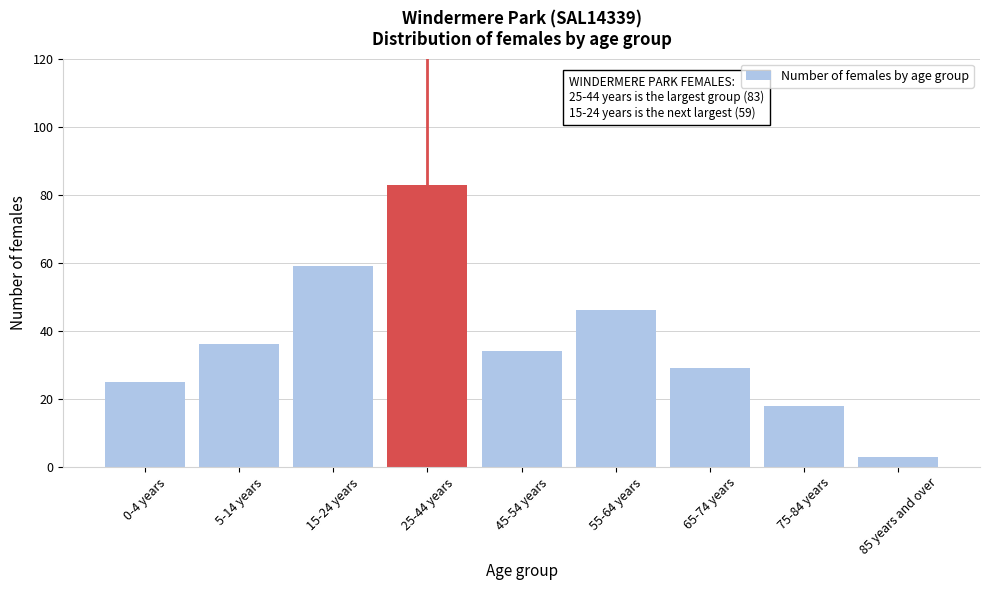

Reading right to left, list all the values displayed in this chart.

85 years and over=3	75-84 years=18	65-74 years=29	55-64 years=46	45-54 years=34	25-44 years=83	15-24 years=59	5-14 years=36	0-4 years=25